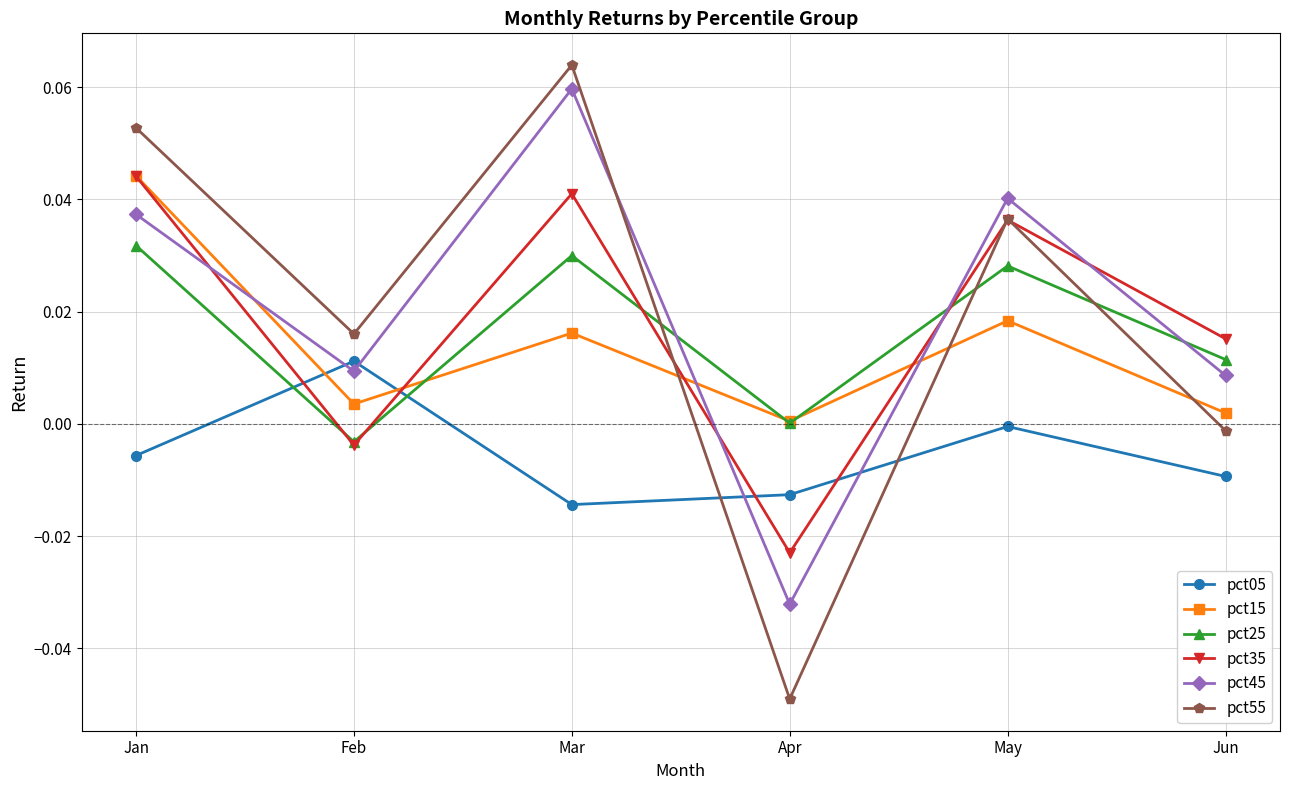

At which label does pct35 reach its peak?

Jan